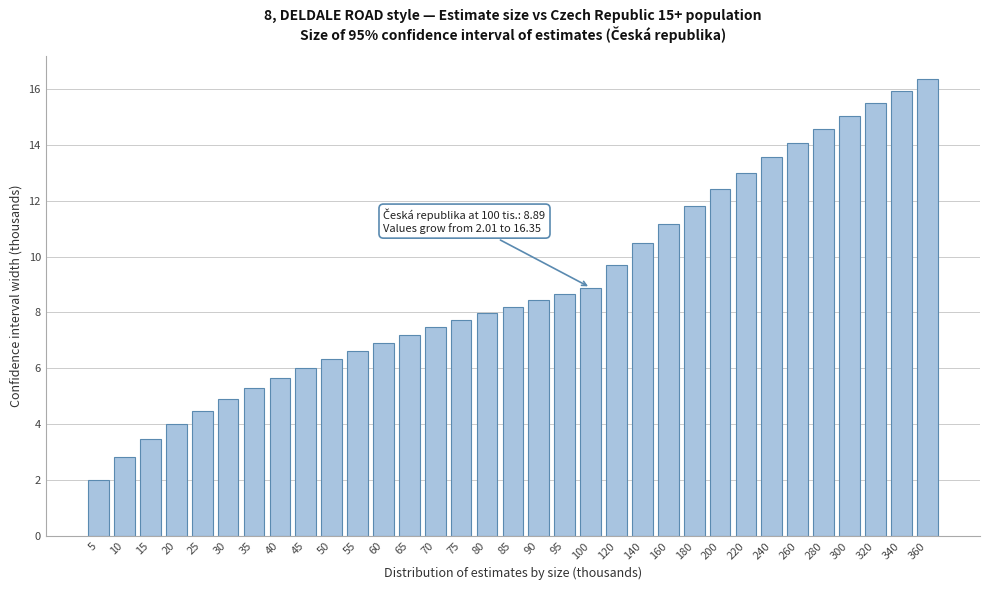

What is the change in value from 45 to 300?

+9.0